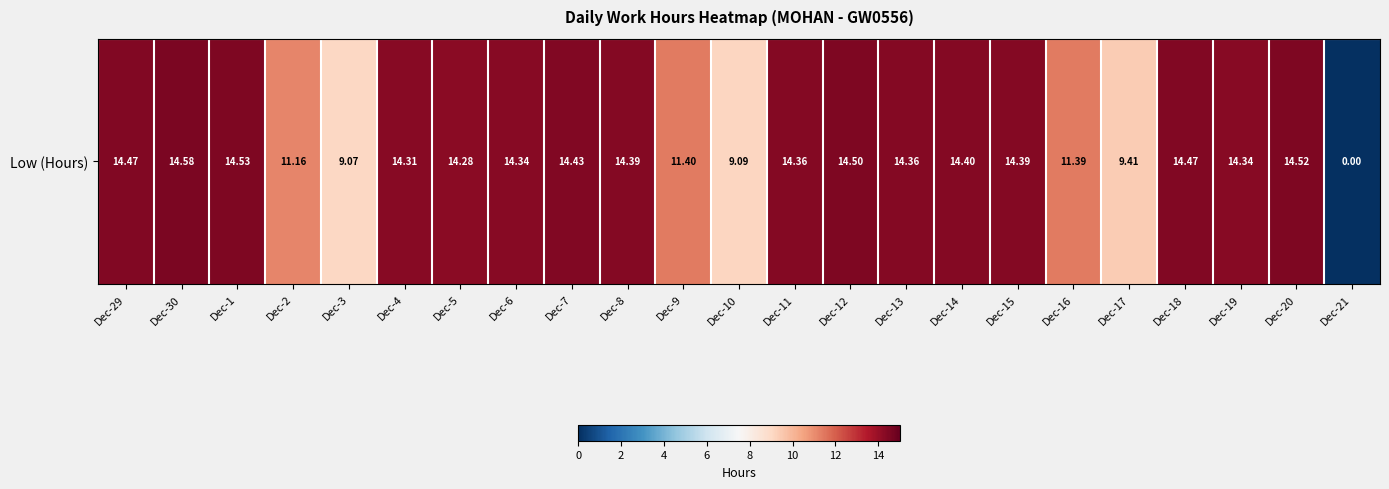

Reading left to right, list all the values displayed in this chart.

Dec-29=14.5	Dec-30=14.6	Dec-1=14.5	Dec-2=11.2	Dec-3=9.1	Dec-4=14.3	Dec-5=14.3	Dec-6=14.3	Dec-7=14.4	Dec-8=14.4	Dec-9=11.4	Dec-10=9.1	Dec-11=14.4	Dec-12=14.5	Dec-13=14.4	Dec-14=14.4	Dec-15=14.4	Dec-16=11.4	Dec-17=9.4	Dec-18=14.5	Dec-19=14.3	Dec-20=14.5	Dec-21=0.0